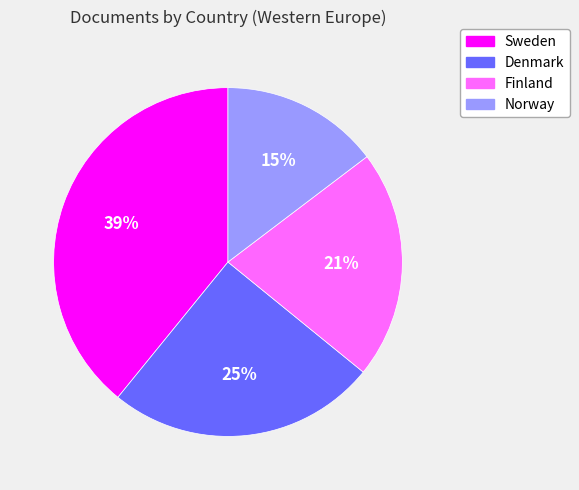

Combined, do Finland and Sweden account for over 50%?

Yes